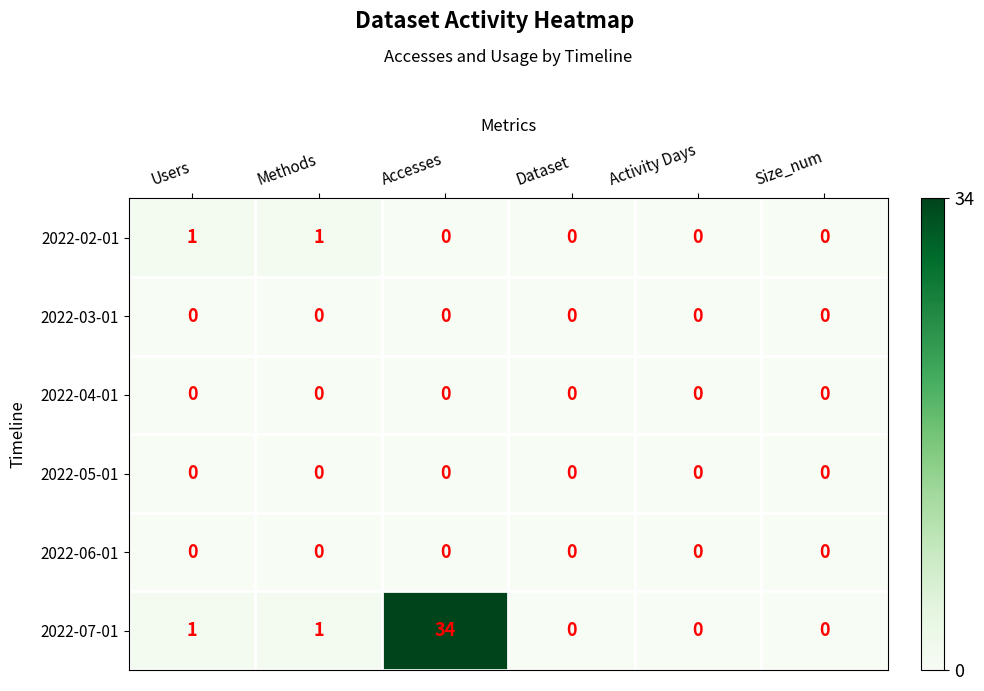

Between Methods and Accesses, which series saw the biggest shift?

2022-07-01